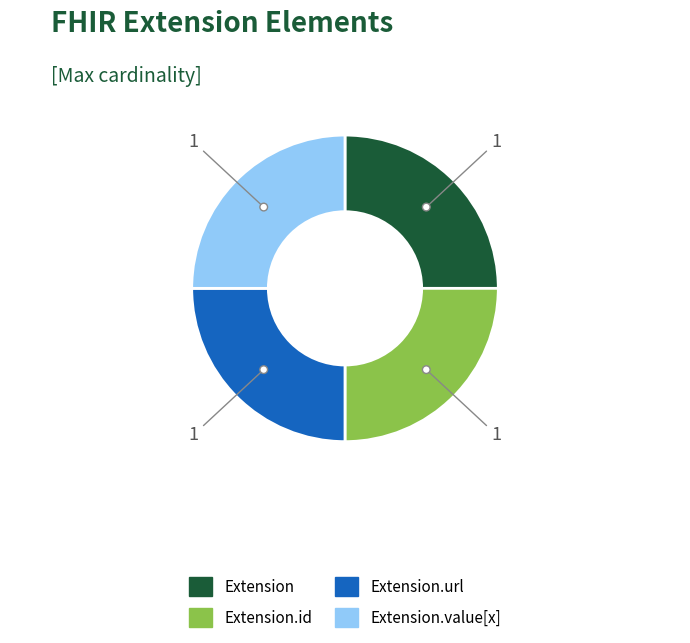

Does Extension.extension represent more than half of the total?

No